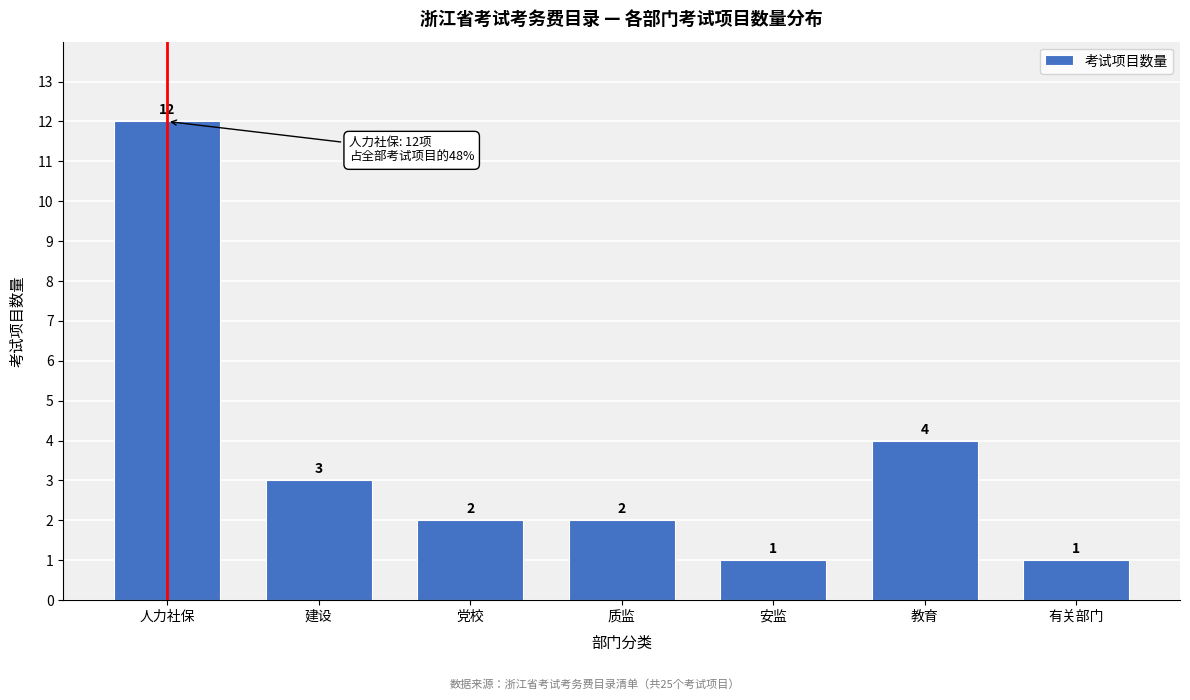

Reading left to right, extract all data points from this chart.

人力社保=12	建设=3	党校=2	质监=2	安监=1	教育=4	有关部门=1